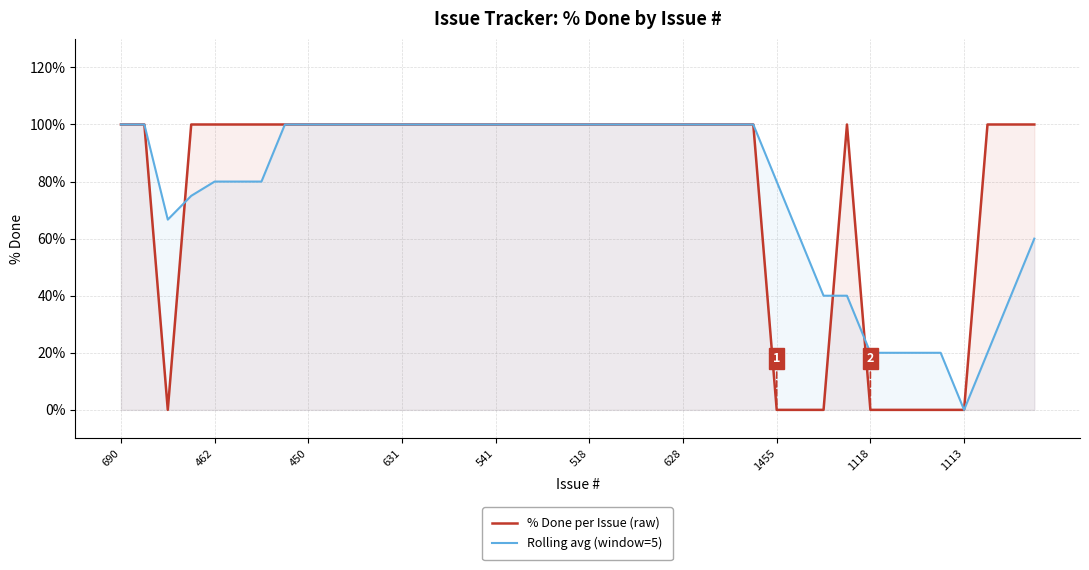

What is the difference between the maximum and minimum values in the Rolling avg (window=5) series?

100.0